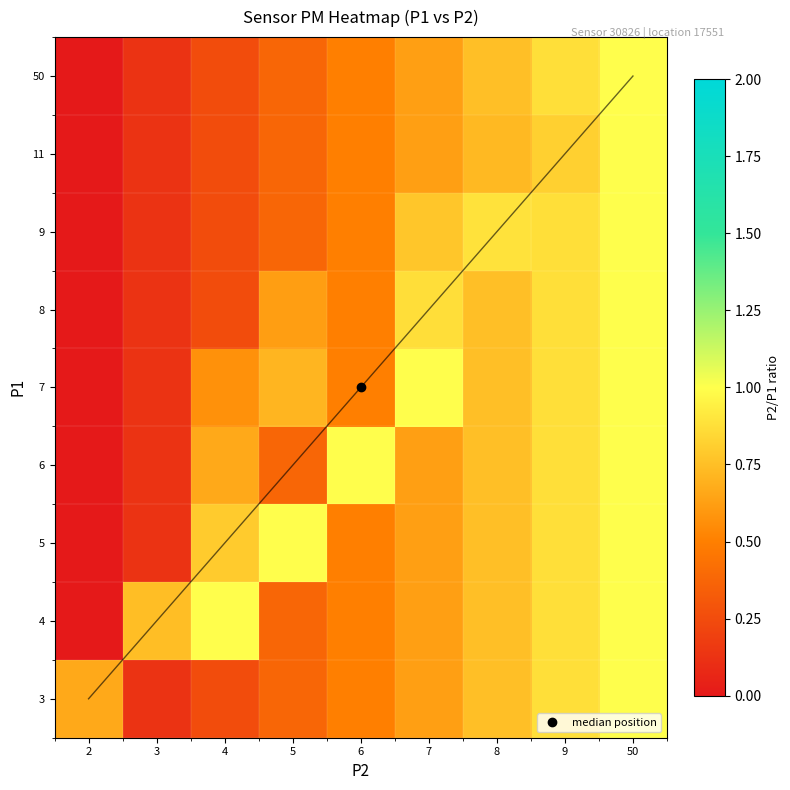

Which label corresponds to the largest value in the chart?

50